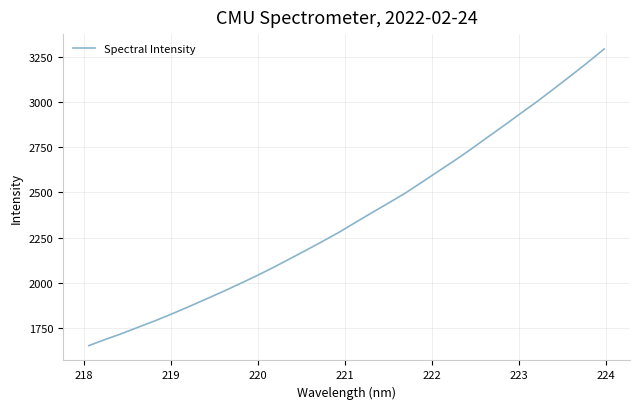

What is the difference between the maximum and minimum values?

1639.7